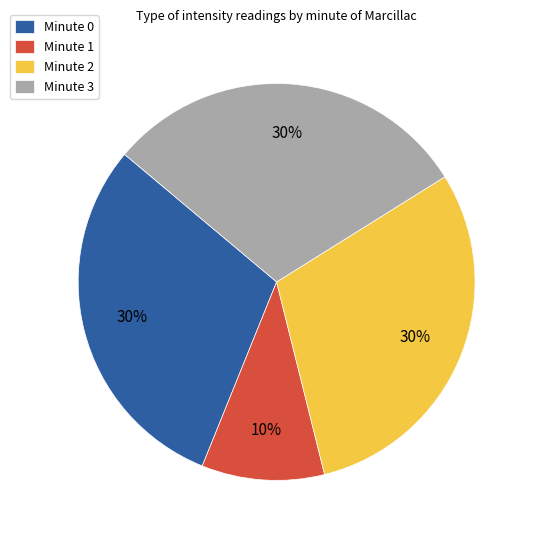

Is there a majority slice in this chart?

No